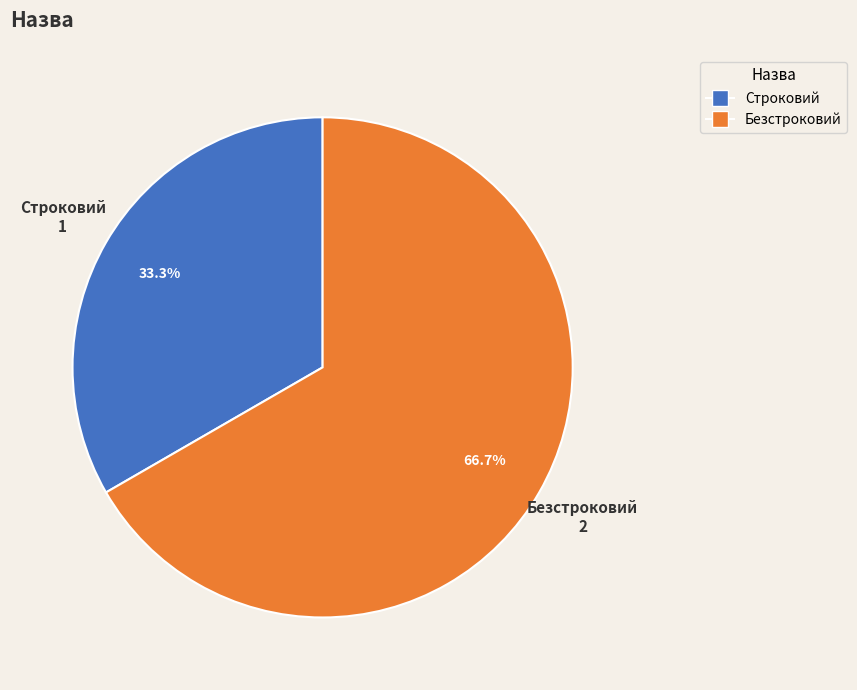

How many slices are in this pie chart?

2